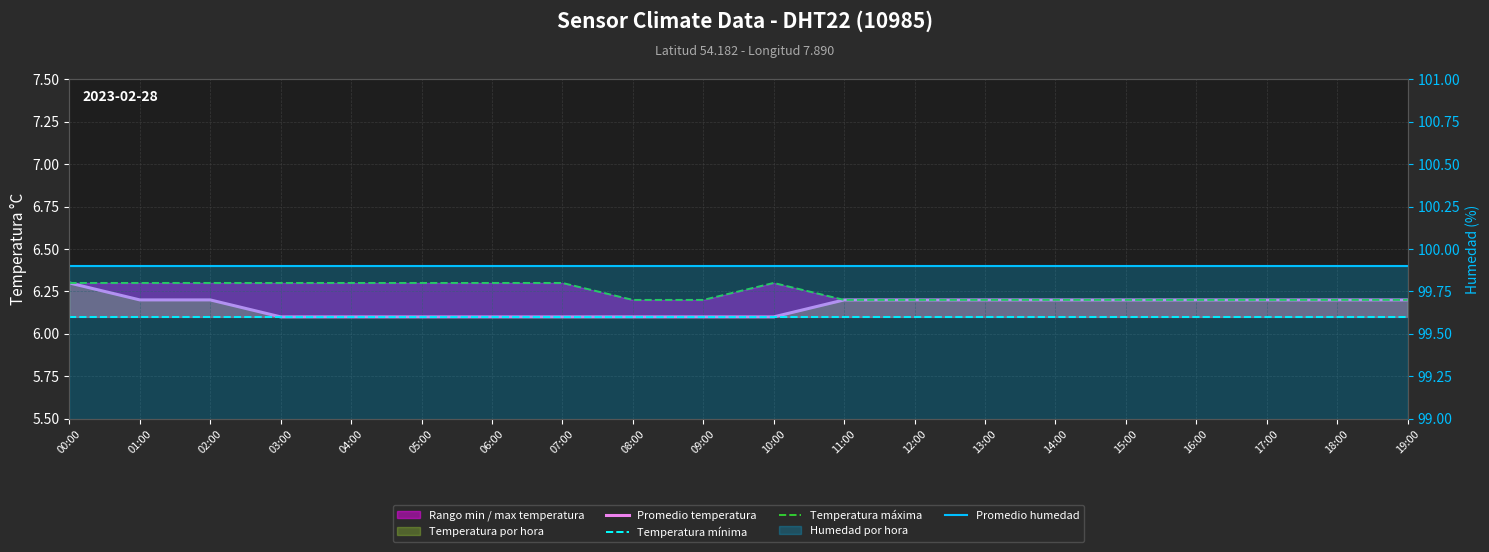

What is the label of the 8th point from the left?

07:00